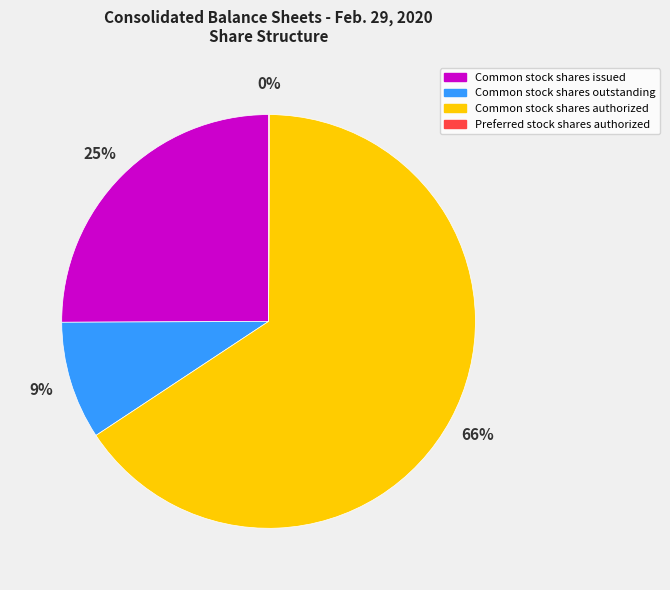

To the nearest percent, what is the combined percentage of Common stock shares issued and Common stock shares outstanding?

34%